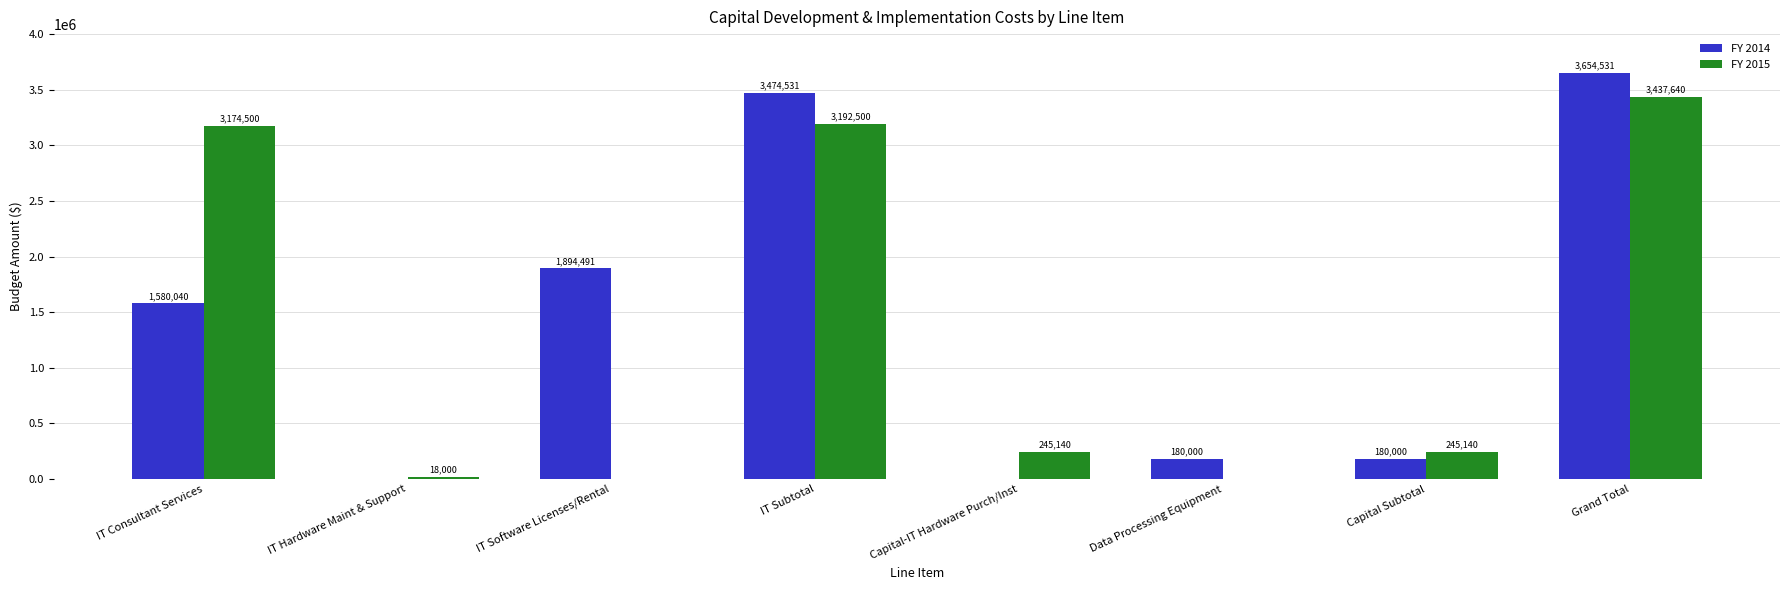

How many groups of bars are there?

8